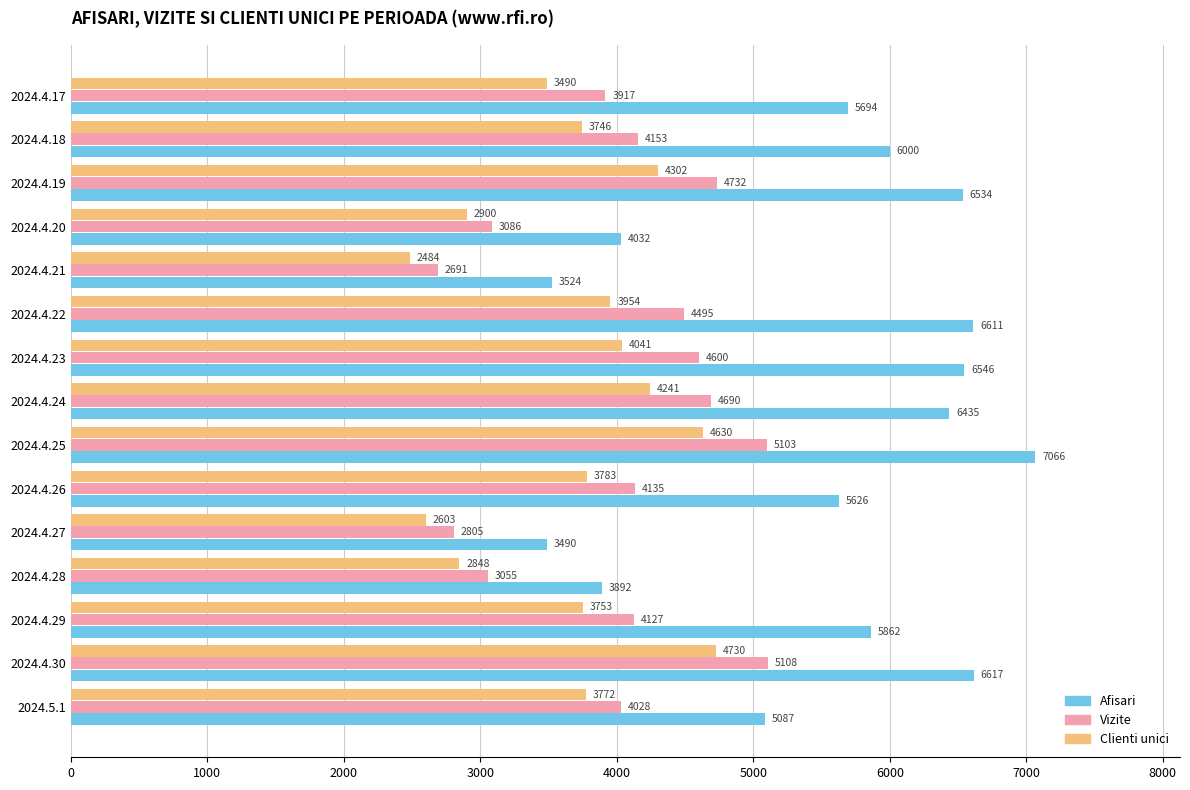

What is the difference between the maximum and minimum values in the Clienti unici series?

2246